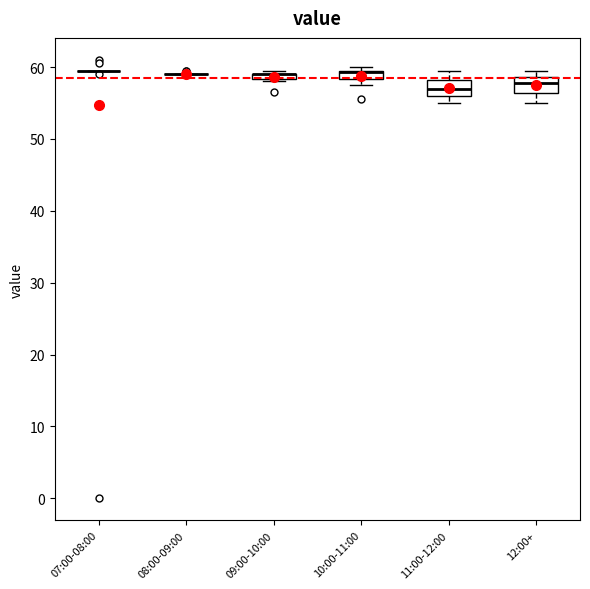

Where is the upper edge of the box for 10:00-11:00 on the y-axis? The values are not printed on the chart, so give them approximately, as read against the axis.

60